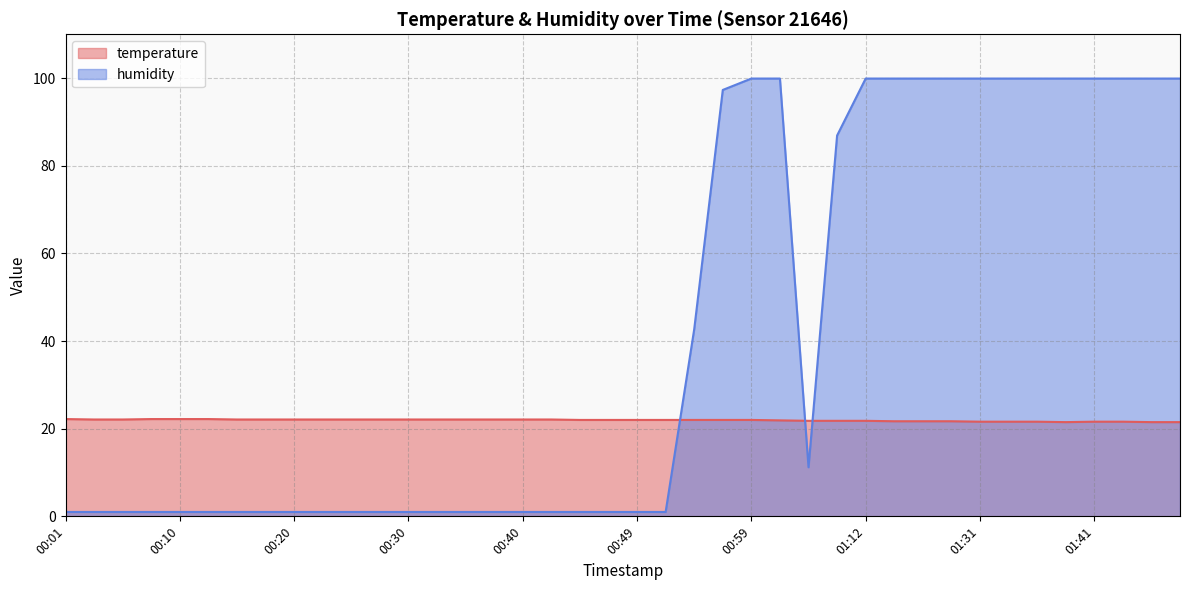

Between 00:40 and 01:44, which is larger?

00:40